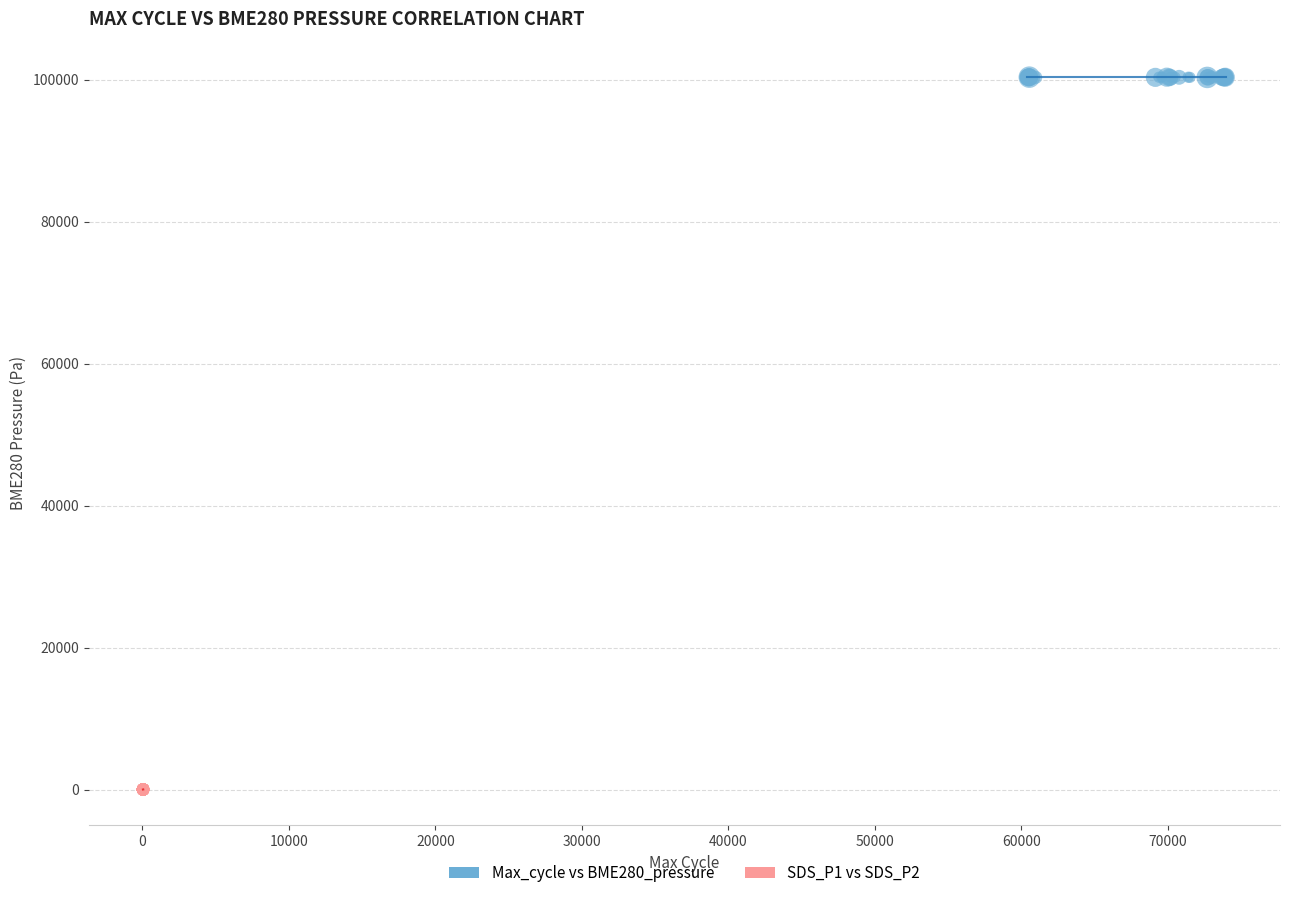

Which series contains the highest Y value?

Max_cycle vs BME280_pressure